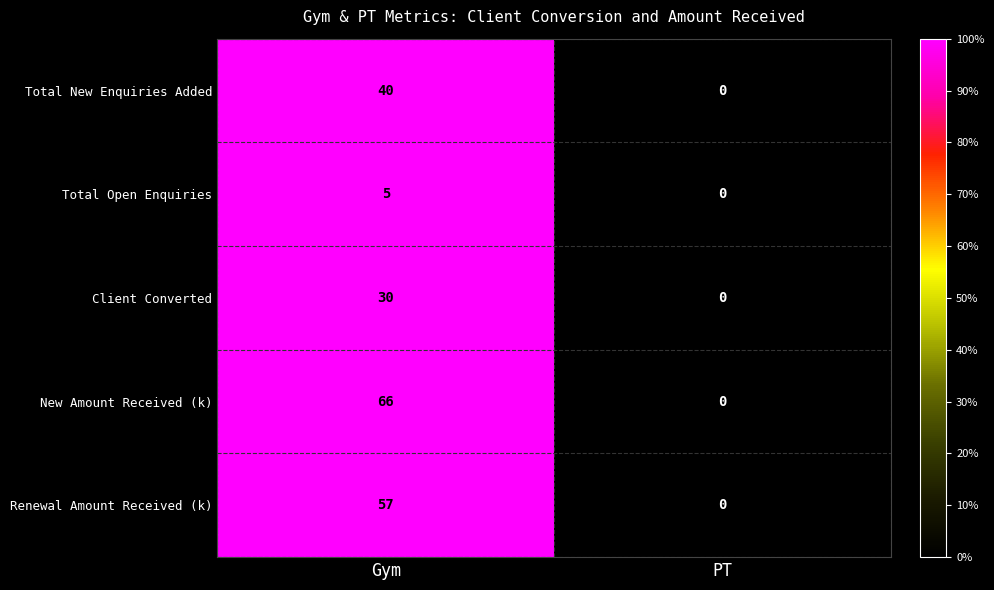

True or false: Renewal Amount Received (k) has a value of 83 at Gym.

False